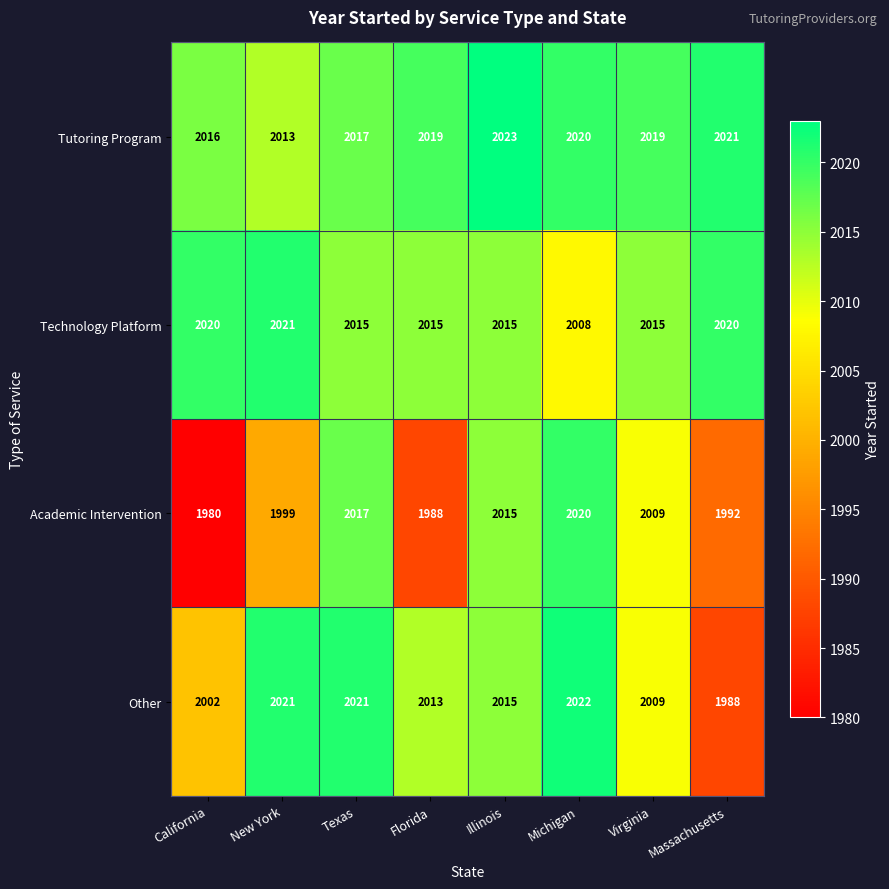

Count the number of categories in the chart.

8